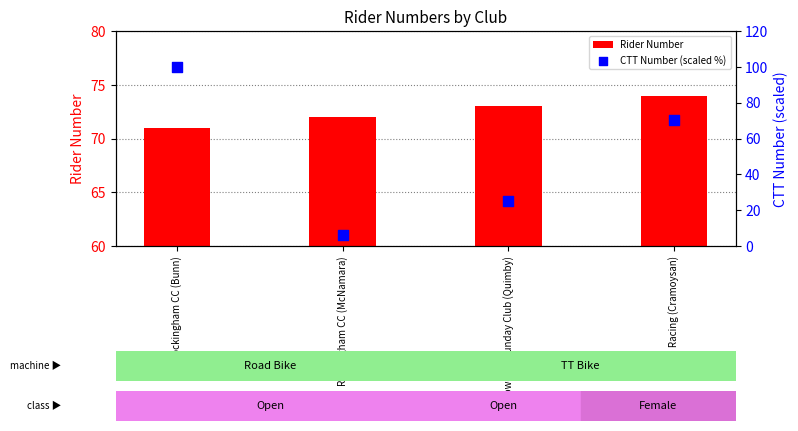

Which series has the largest total across all categories?

Rider Number